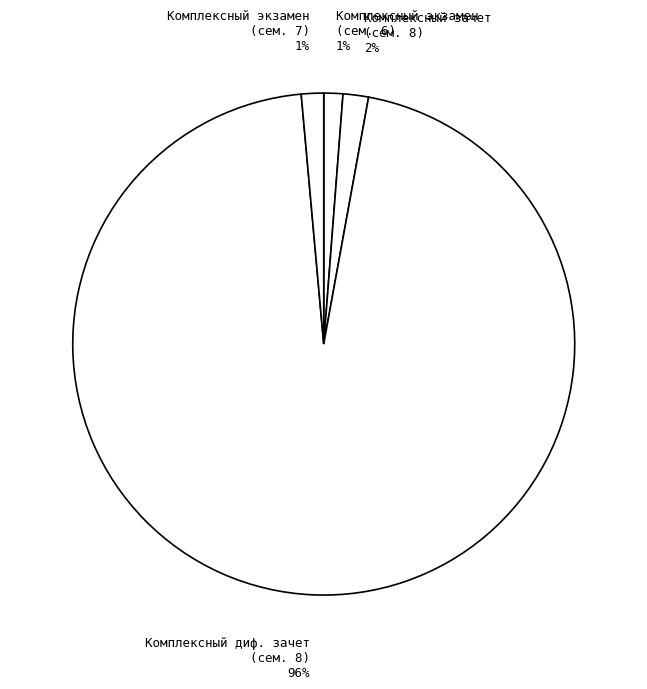

True or false: Комплексный экзамен (сем. 6) accounts for 1% of the total.

True